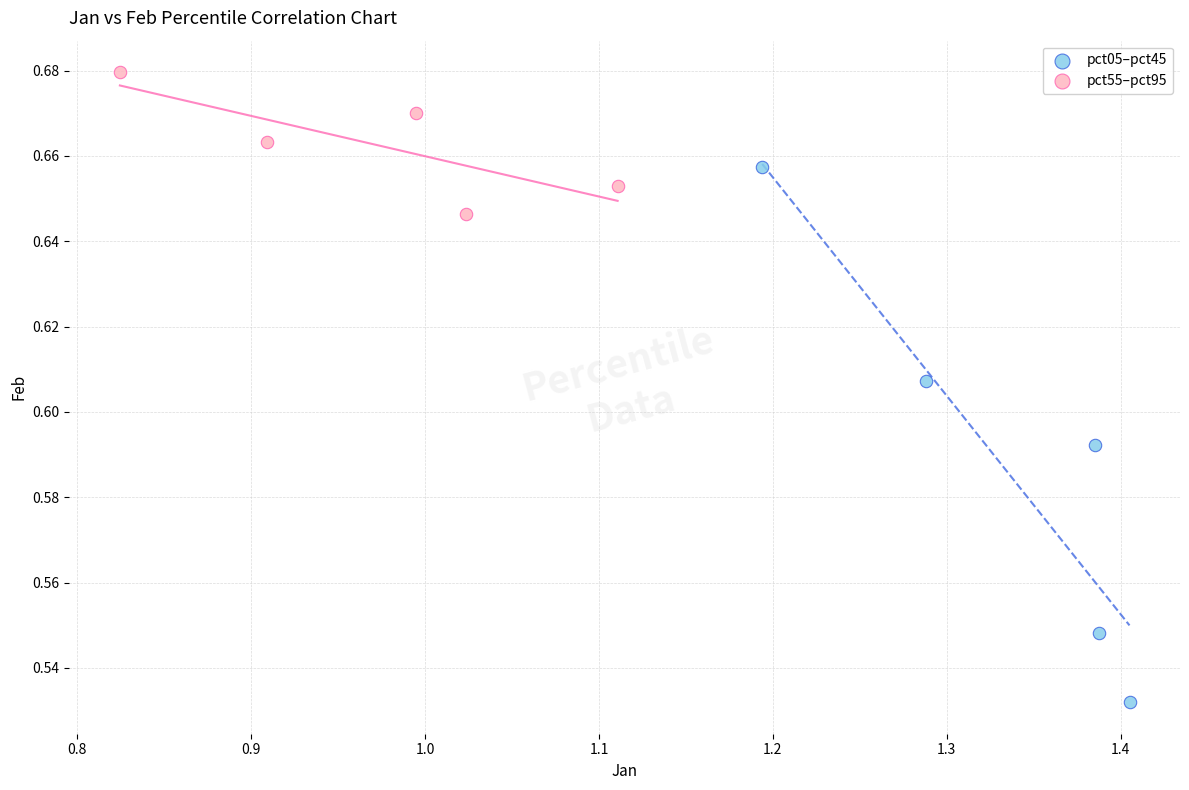

Which series contains the highest Y value?

pct55–pct95